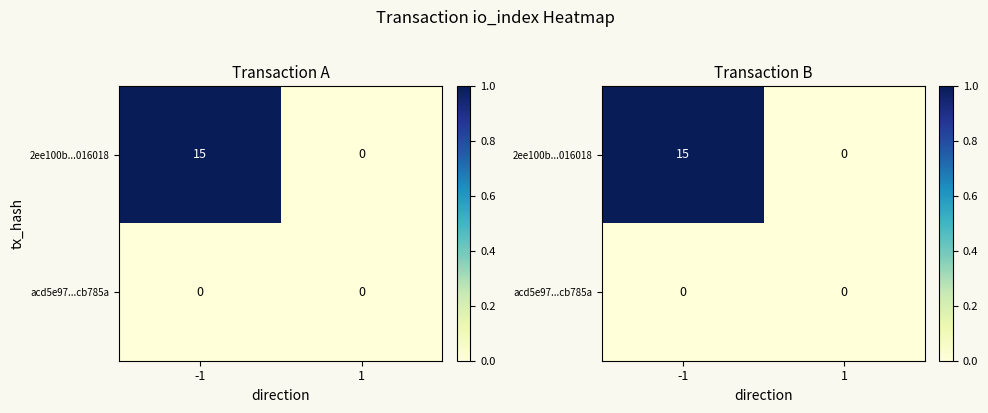

Which series changed the most between -1 and 1?

2ee100b...016018